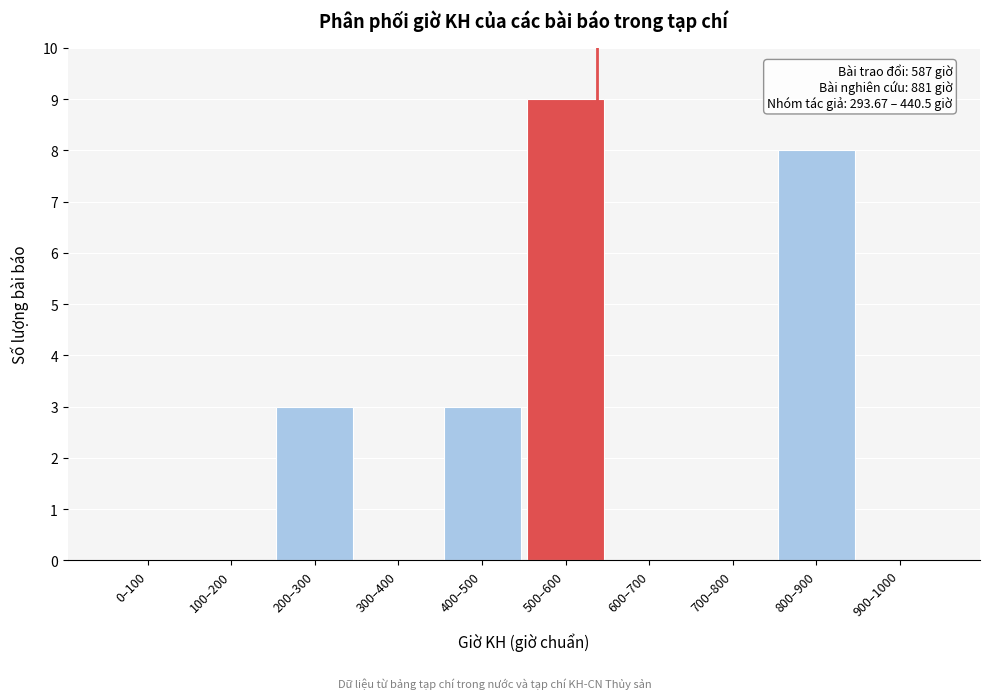

Reading left to right, what are all the values shown in this chart?

0–100=0	100–200=0	200–300=3	300–400=0	400–500=3	500–600=9	600–700=0	700–800=0	800–900=8	900–1000=0